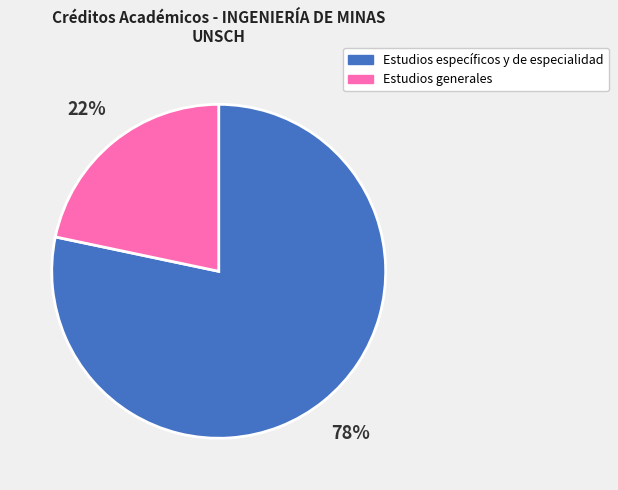

Which slice is the largest?

Estudios específicos y de especialidad